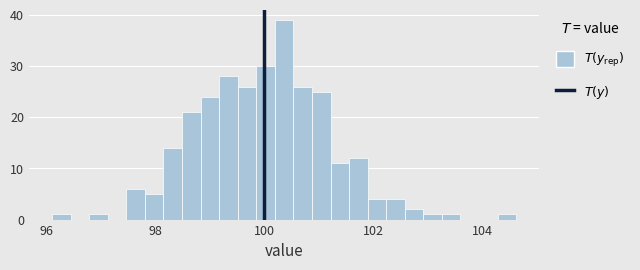

Around what value on the x-axis is the tallest bar? Give the approximate position of its centre, as read against the axis.

100.4